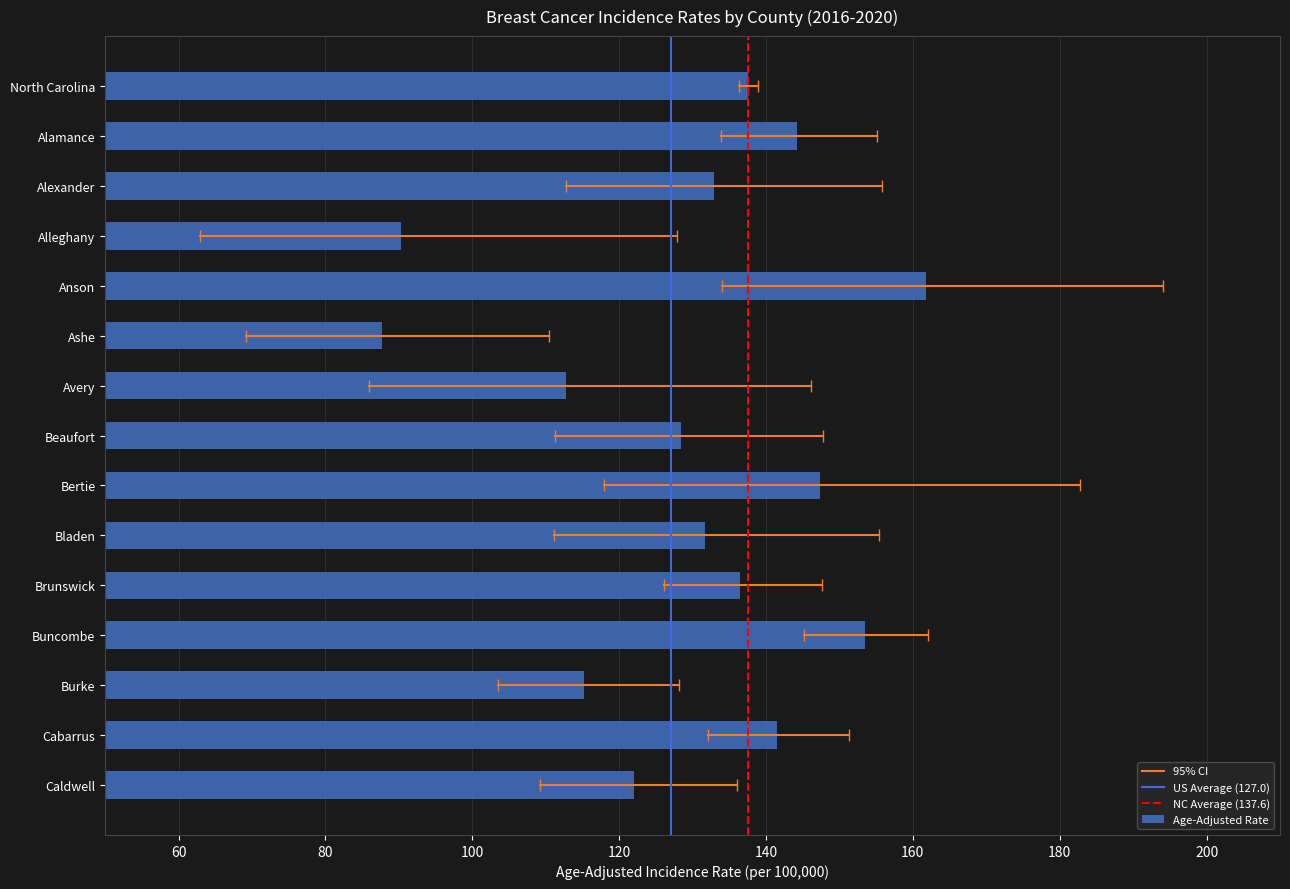

What is the difference between the maximum and minimum values?

74.1